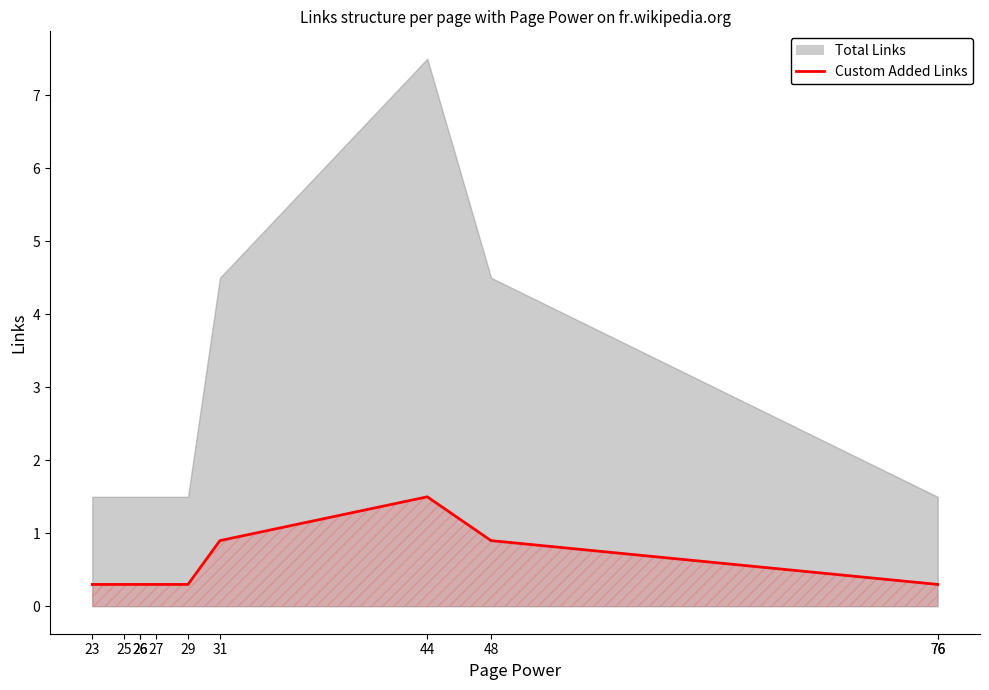

Reading right to left, what are all the values shown in this chart?

76=0.3	76=0.3	48=0.9	44=1.5	31=0.9	29=0.3	27=0.3	26=0.3	26=0.3	25=0.3	23=0.3